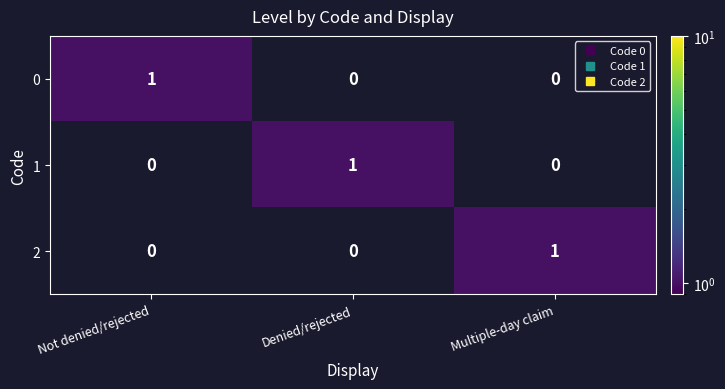

Count the 0 values in the range 0 to 1.

3